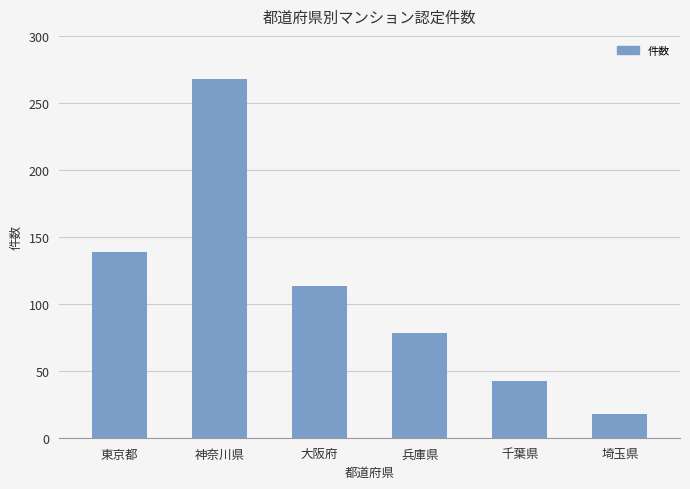

Read the value at 埼玉県, to the nearest 10.

20